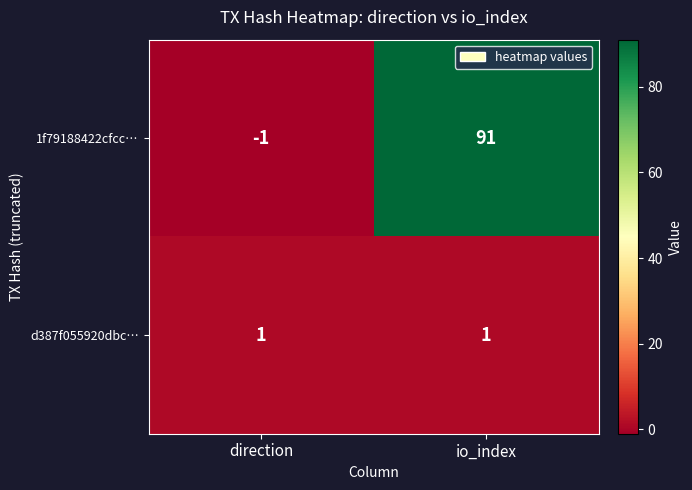

Which series has the widest spread of values?

1f79188422cfcc…